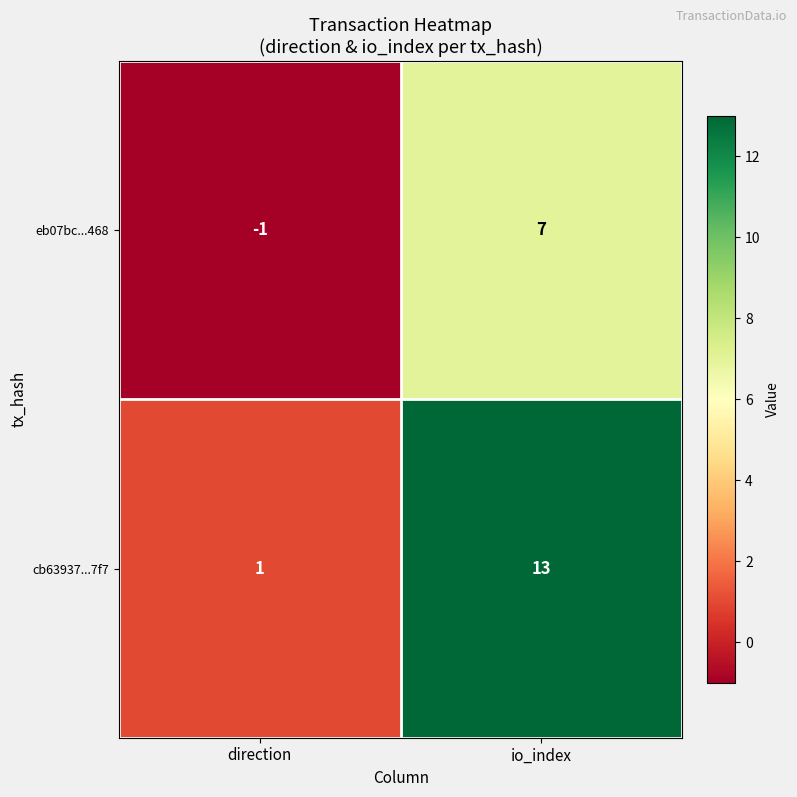

Rank the categories by cb63937...7f7 value from lowest to highest.

direction, io_index